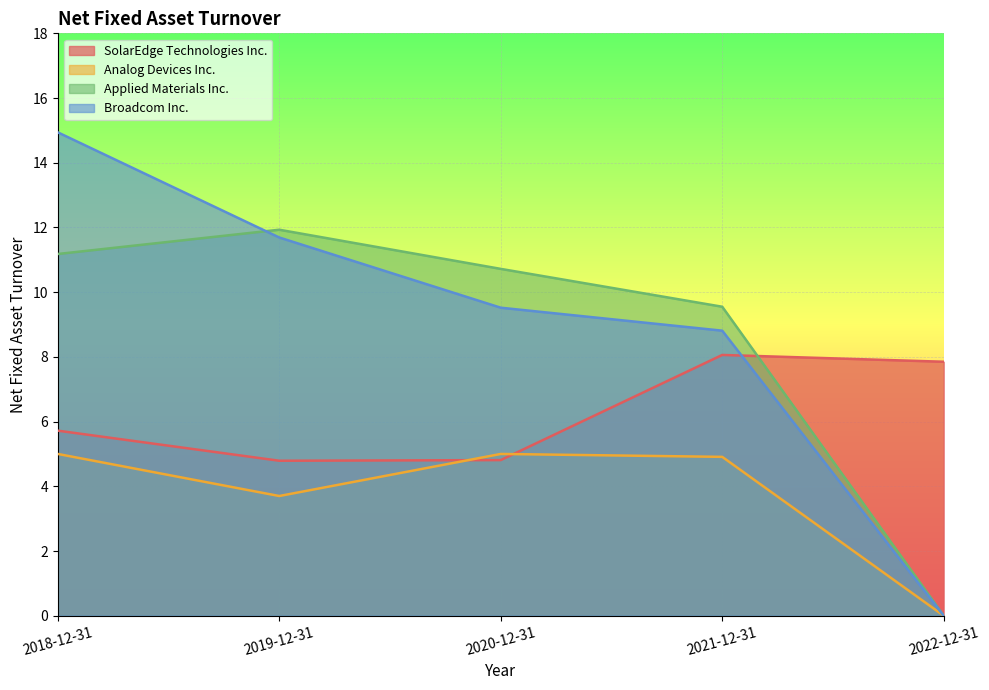

What position from the right is 2019-12-31?

4